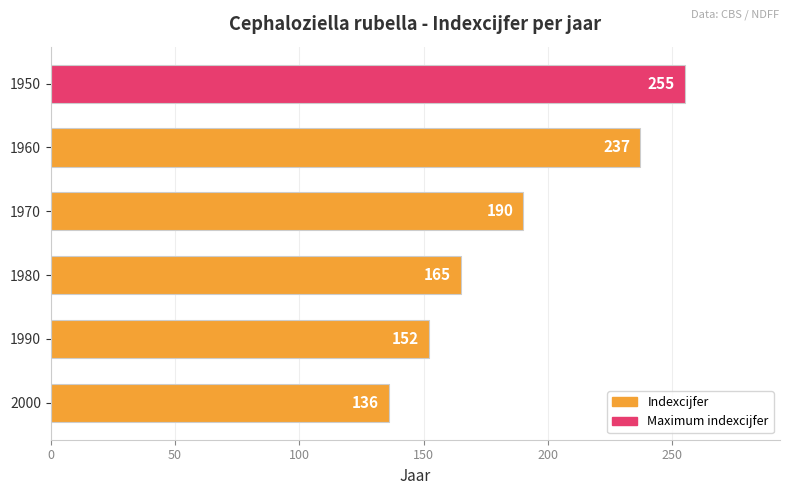

Count the number of data series in this chart.

1